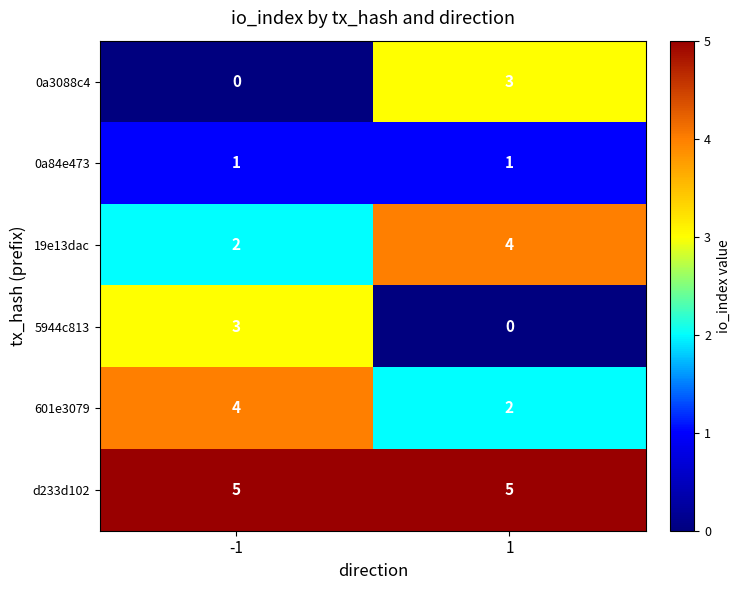

What is the lowest value of the d233d102 series?

5